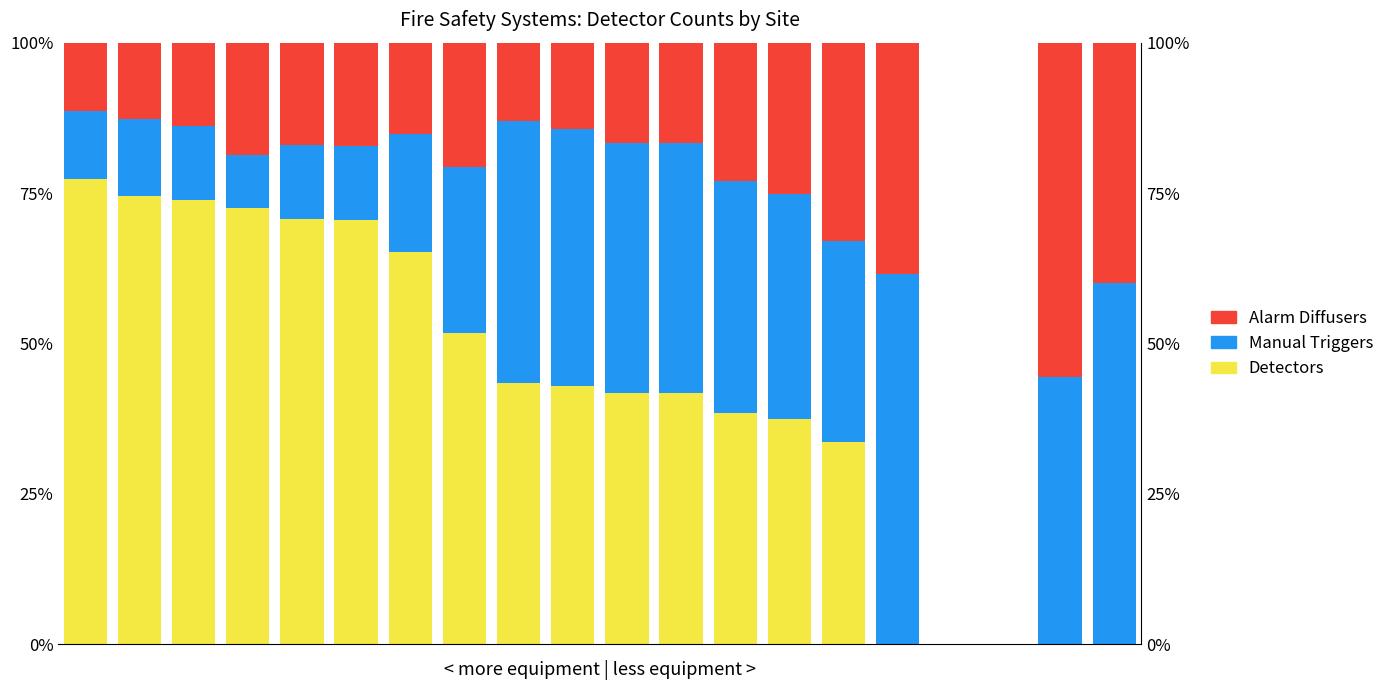

Rank the series by their maximum value, from highest to lowest.

Detectors (DI), Manual Triggers (DM), Alarm Diffusers